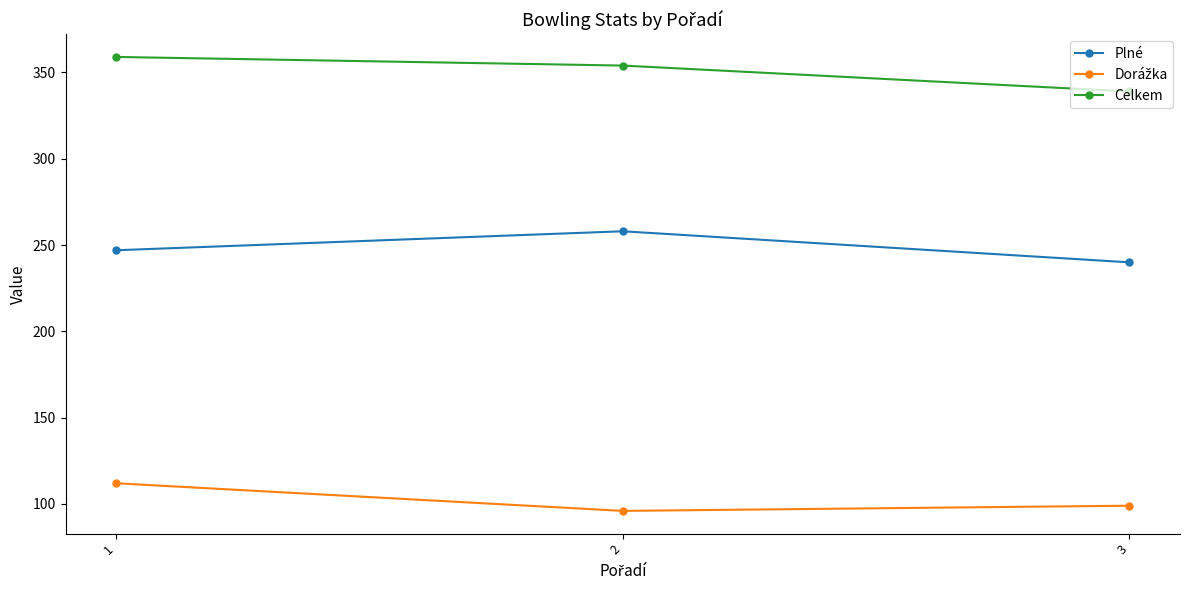

What is the sum of all Celkem values?

1052